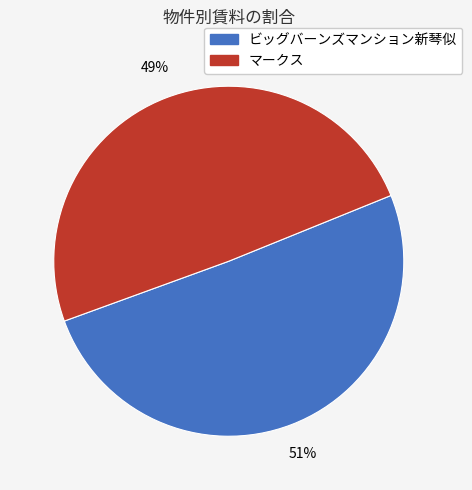

How many slices are in this pie chart?

2